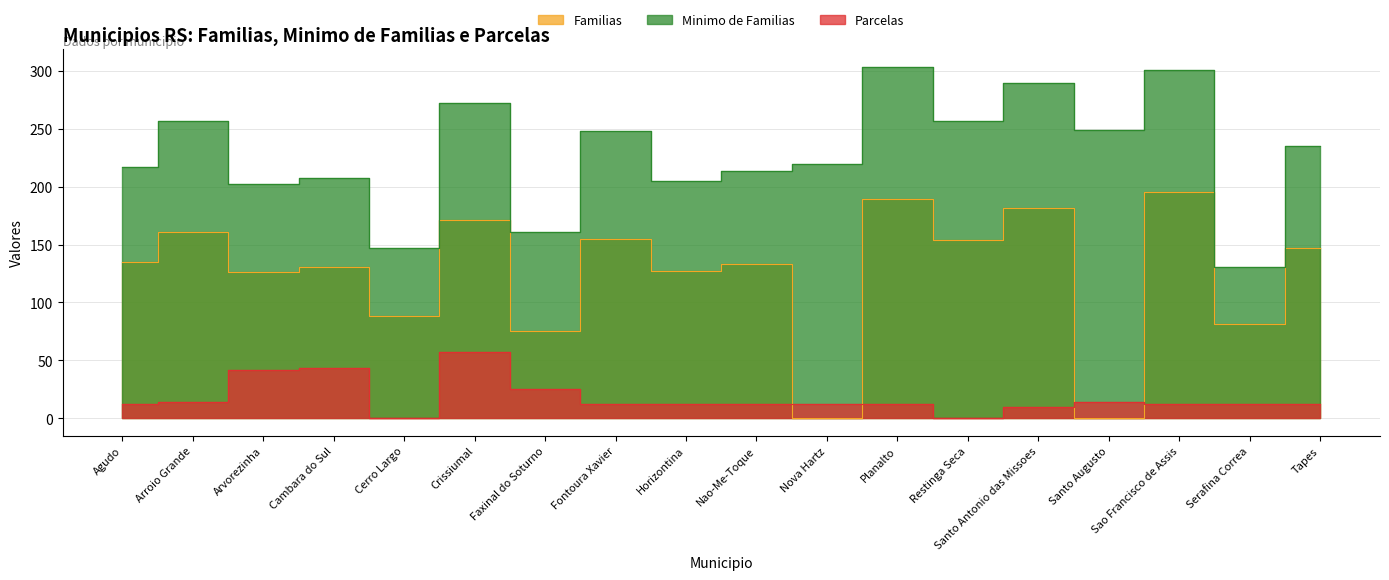

What is the sum of the Parcelas values at Sao Francisco de Assis and Nova Hartz?

24.0